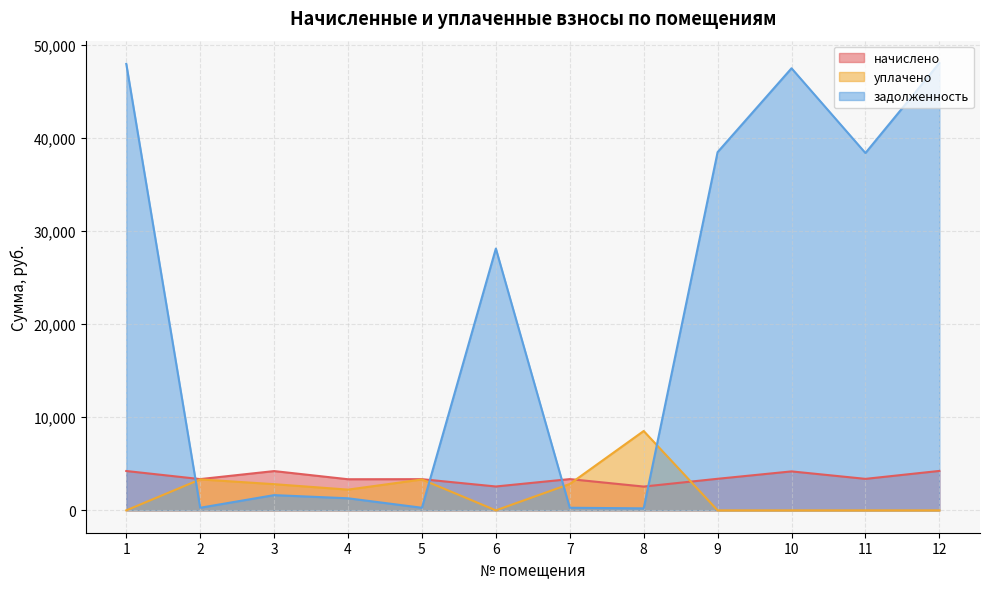

What is the difference between the highest and lowest values at 11?

38367.3